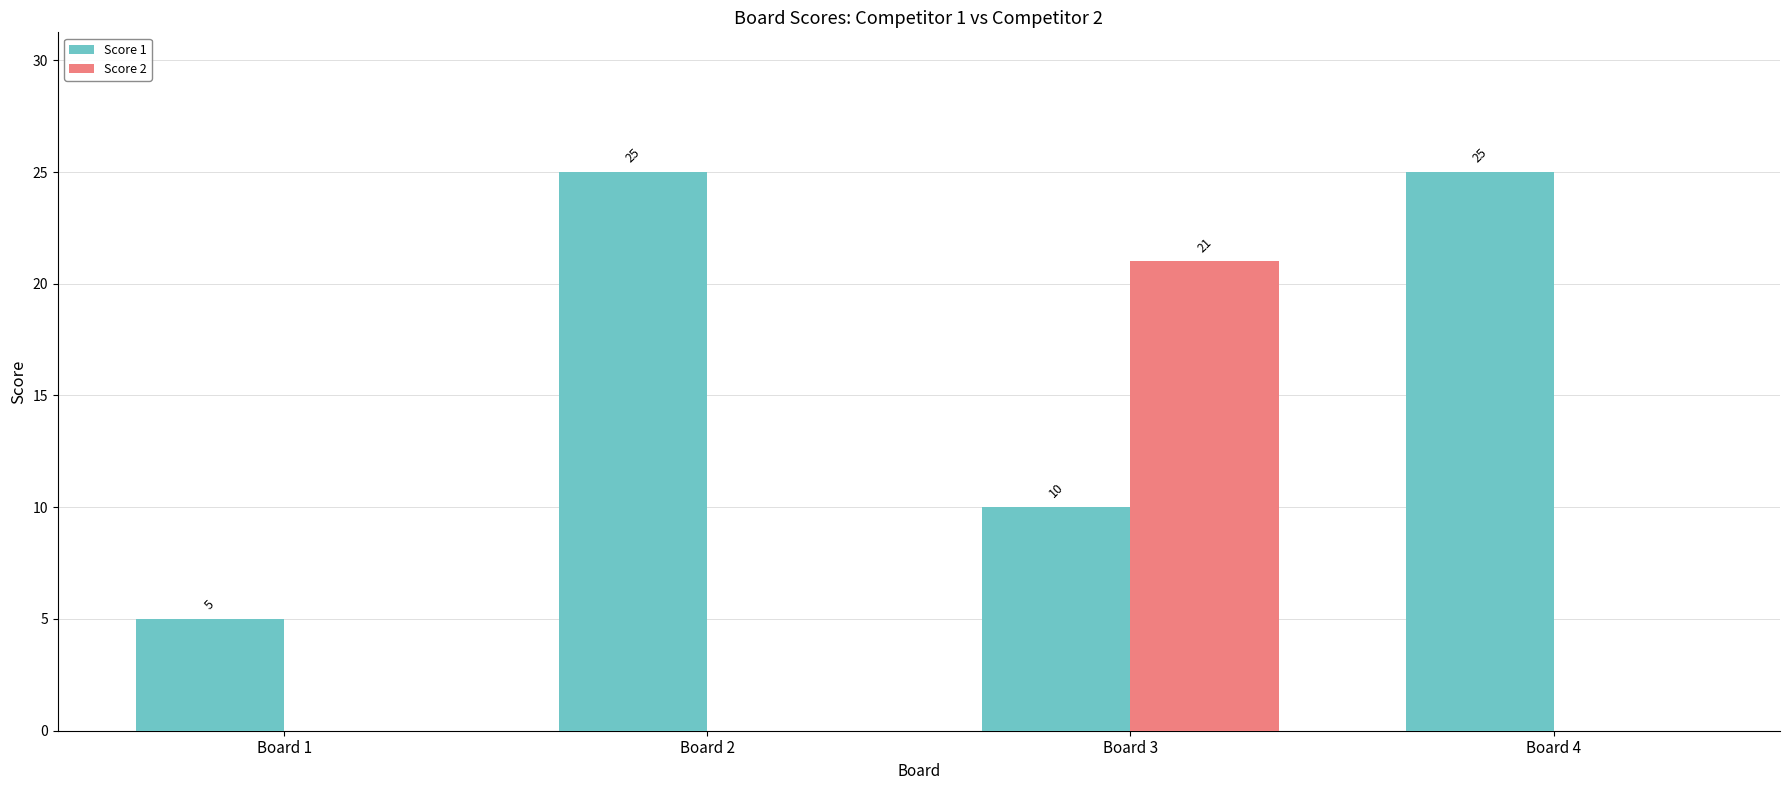

The value of Score 2 at Board 3 is 21. True or false?

True